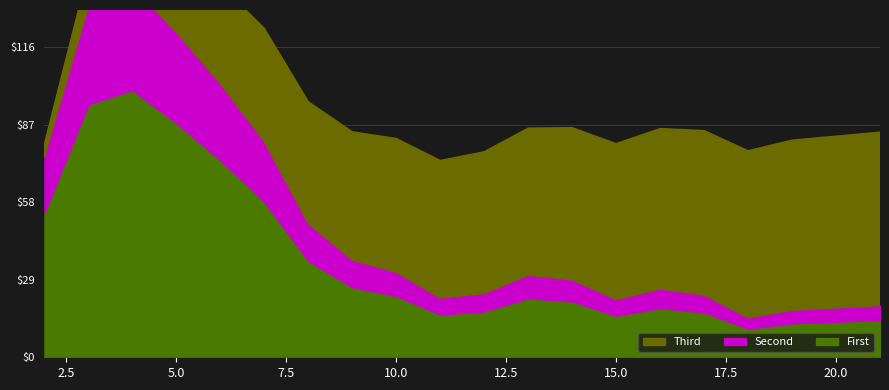

Rank the categories by 占有被引著作的百分比 value from lowest to highest.

18, 19, 21, 15, 11, 17, 12, 16, 14, 13, 10, 9, 8, 2, 7, 6, 5, 3, 4